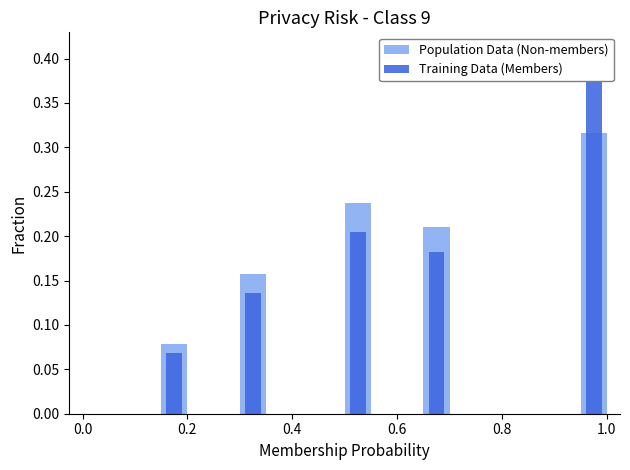

How many bars are there in total?

40